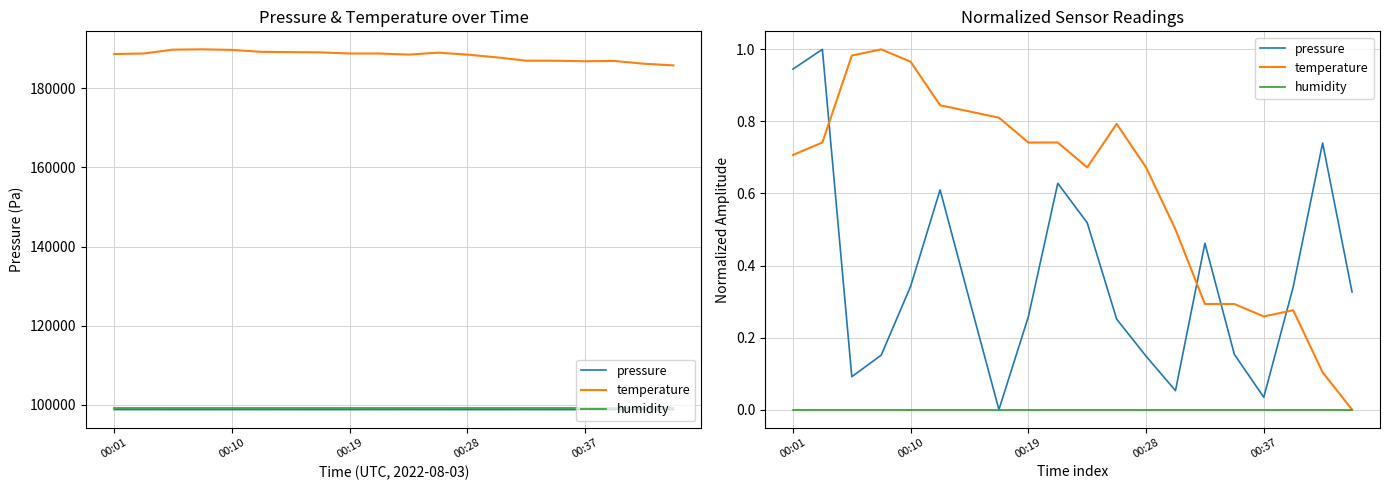

What is the sum of all pressure values?

7.4